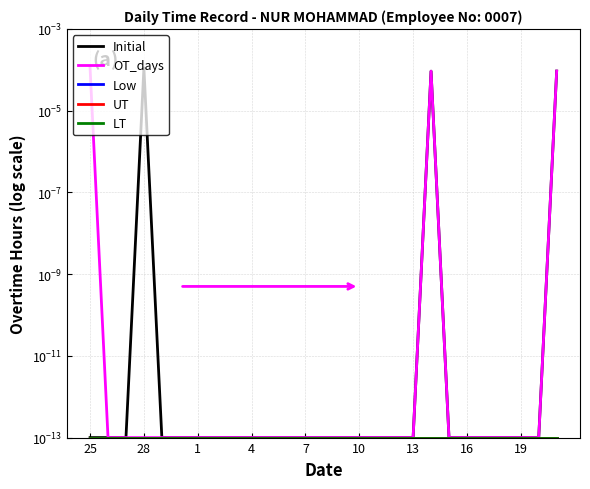

Is it true that UT equals 0.0 at 10?

True